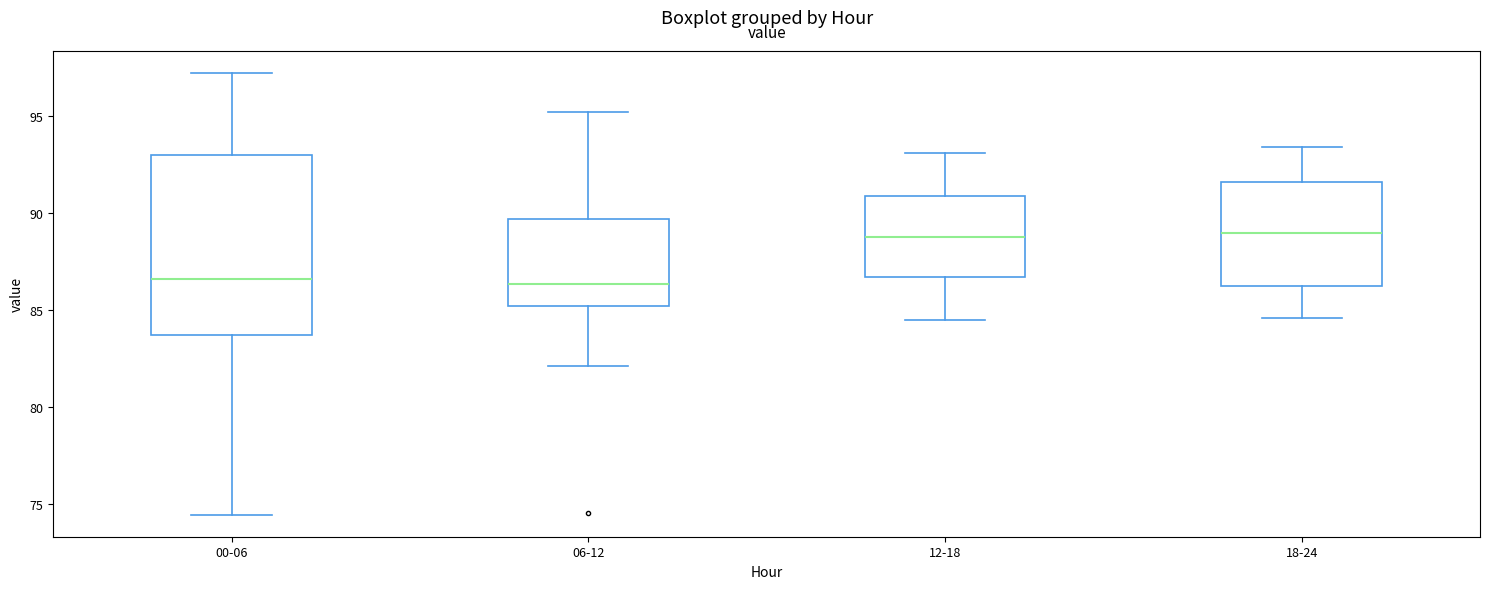

Where does the median line of the box for 06-12 sit on the y-axis? The values are not printed on the chart, so give them approximately, as read against the axis.

86.5